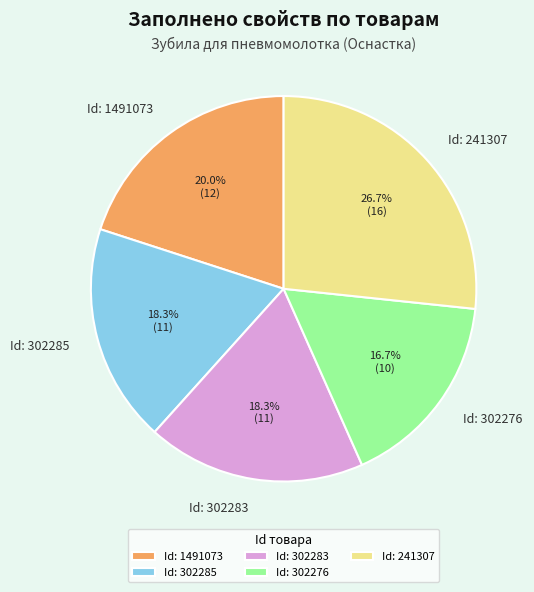

Is the sum of Id: 302285 and Id: 302276 greater than half?

No